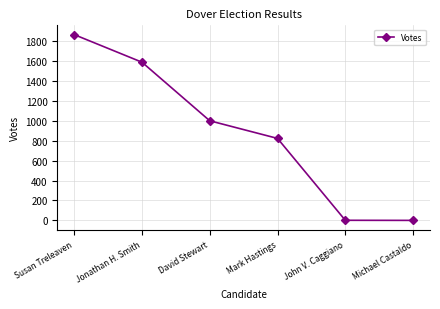

True or false: there are more than 0 points higher than both neighbors.

False